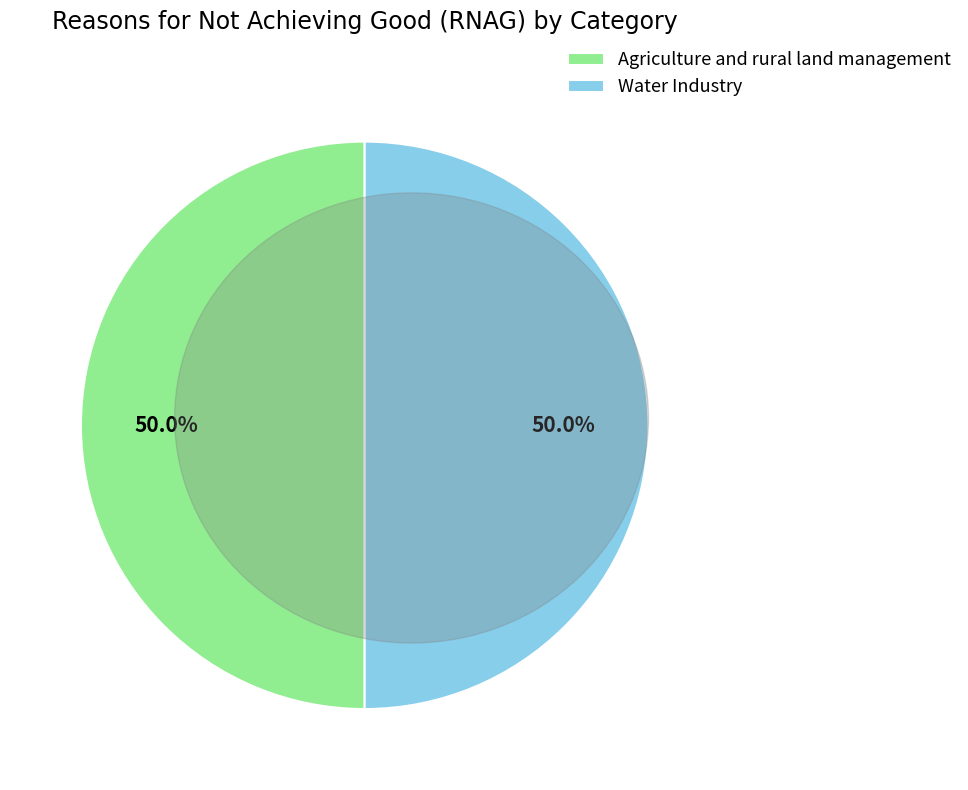

Approximately how many times larger is the value at Agriculture and rural land management compared to Water Industry?

1.0